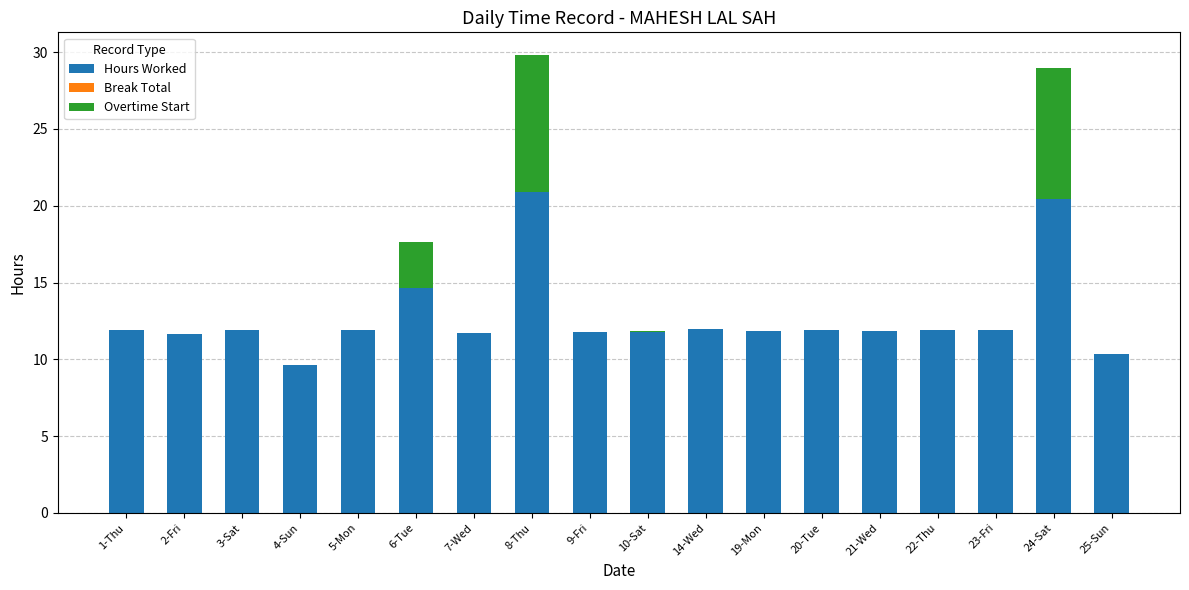

What is the highest value of the Hours Worked series?

20.9